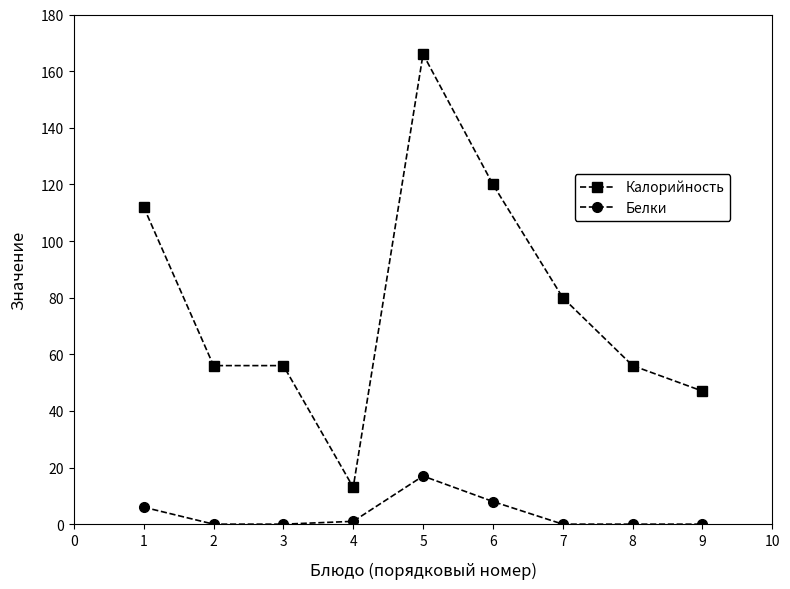

What is the maximum value shown in the chart?

166